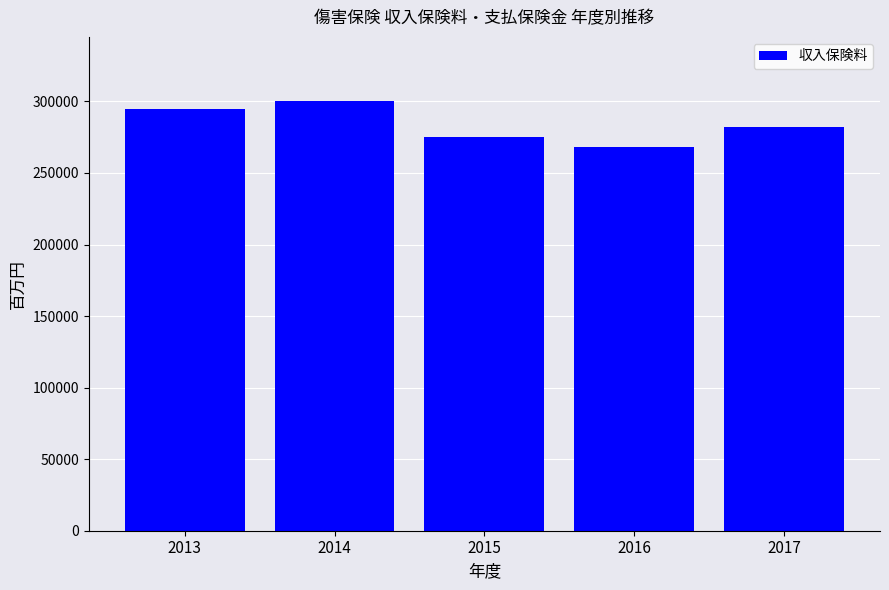

What is the smallest value displayed?

268172